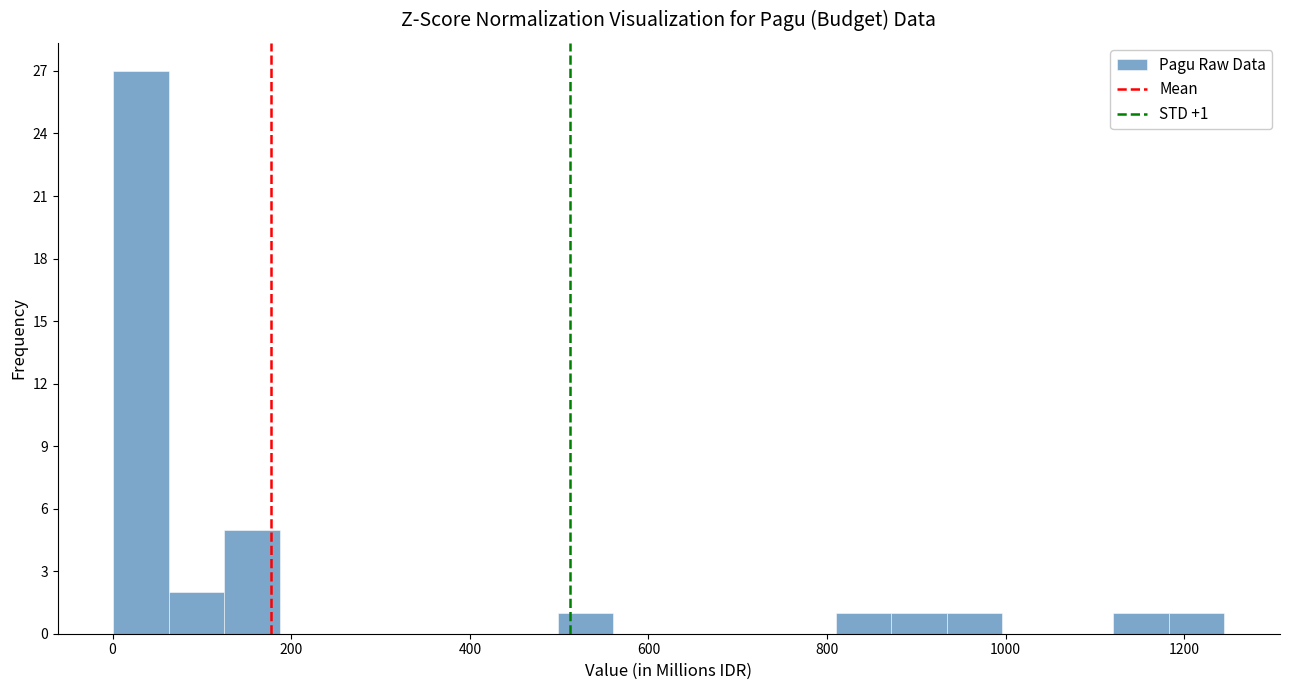

Around what value on the x-axis is the tallest bar? Give the approximate position of its centre, as read against the axis.

40